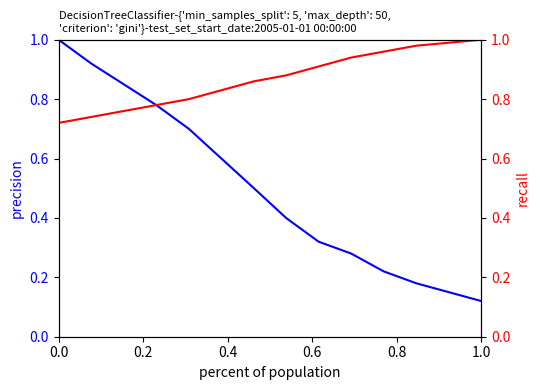

True or false: precision has a value of 0.6 at 7.

False